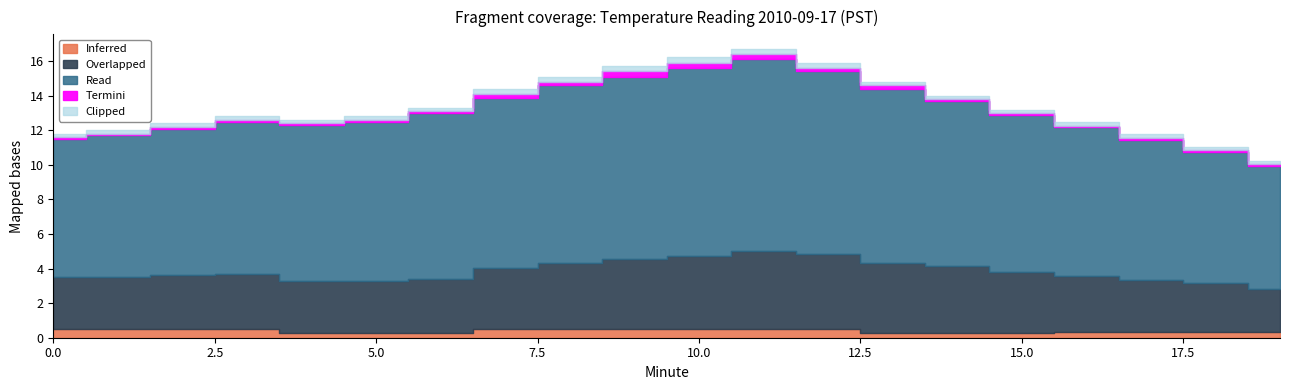

True or false: Overlapped has a value of 1.7 at 16.

False